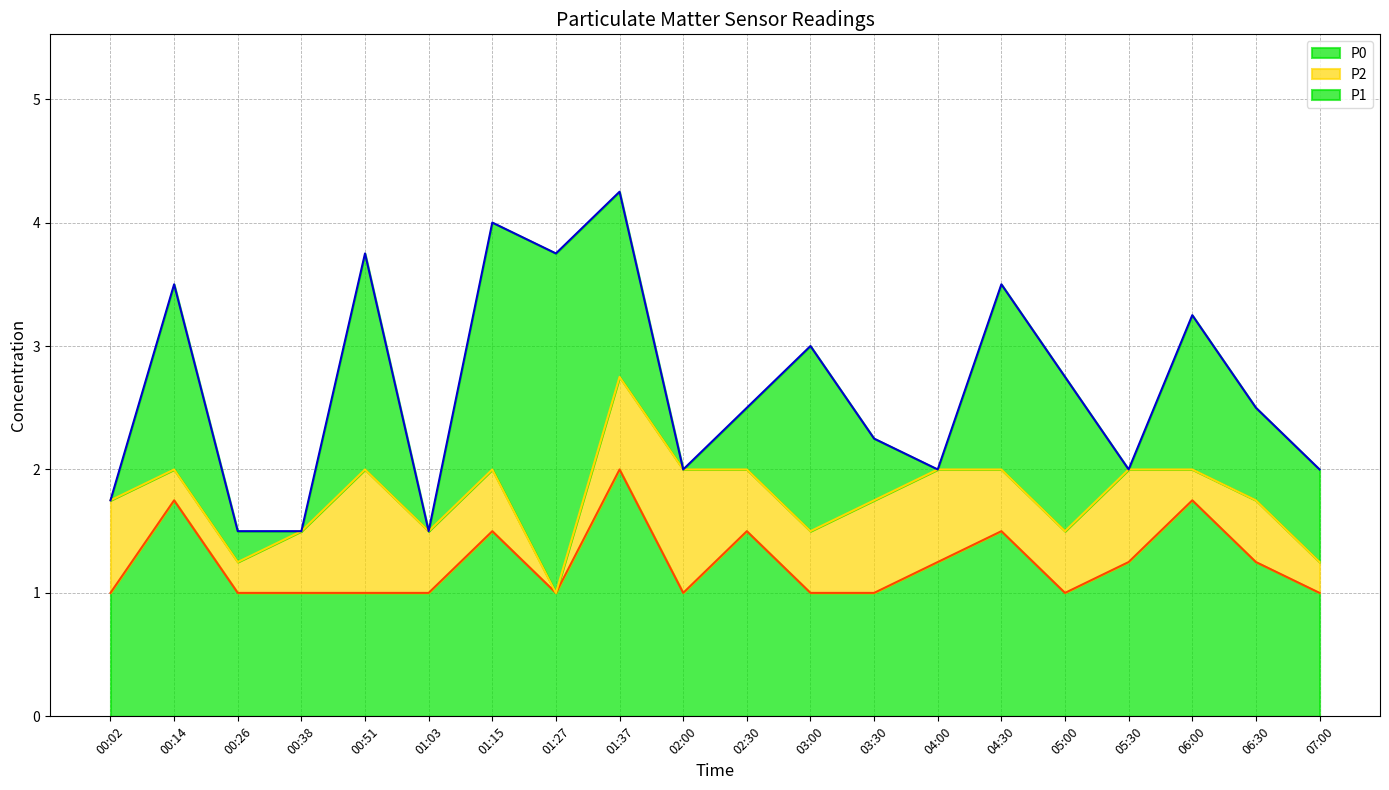

True or false: P1 has more than 1 interior local peaks.

True